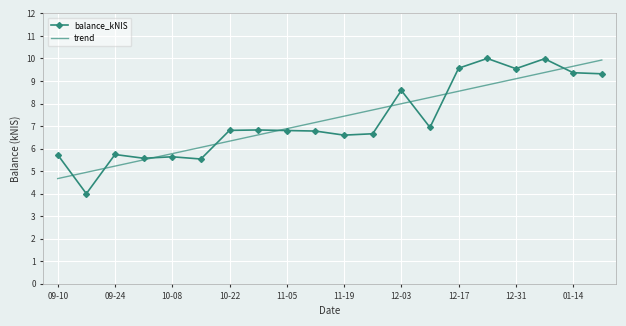

What is the sum of all balance_kNIS values?

146.0